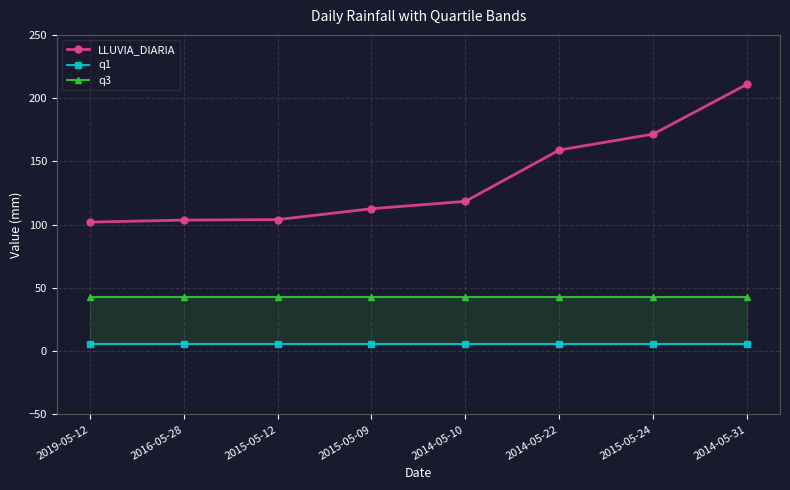

How many data points does each series have?

8